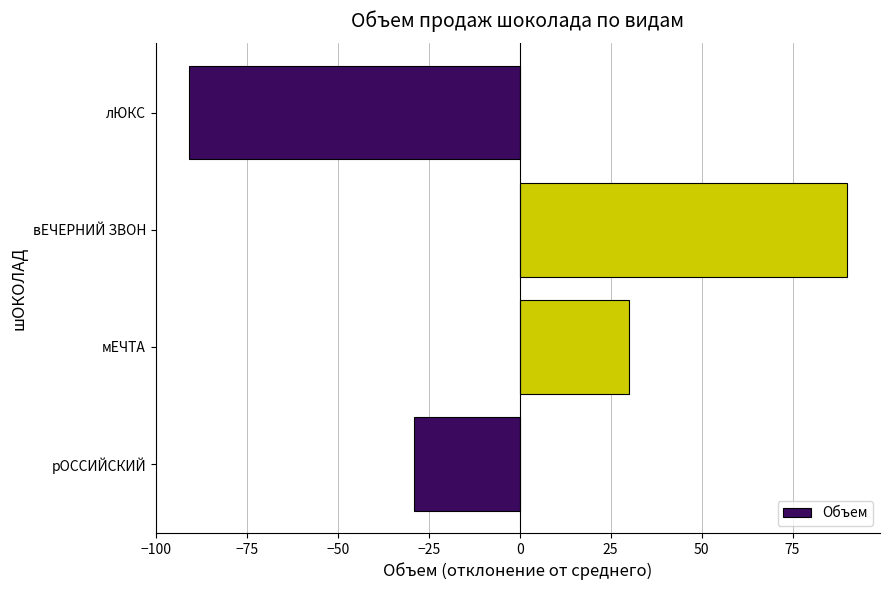

Which label corresponds to the smallest value in the chart?

лЮКС